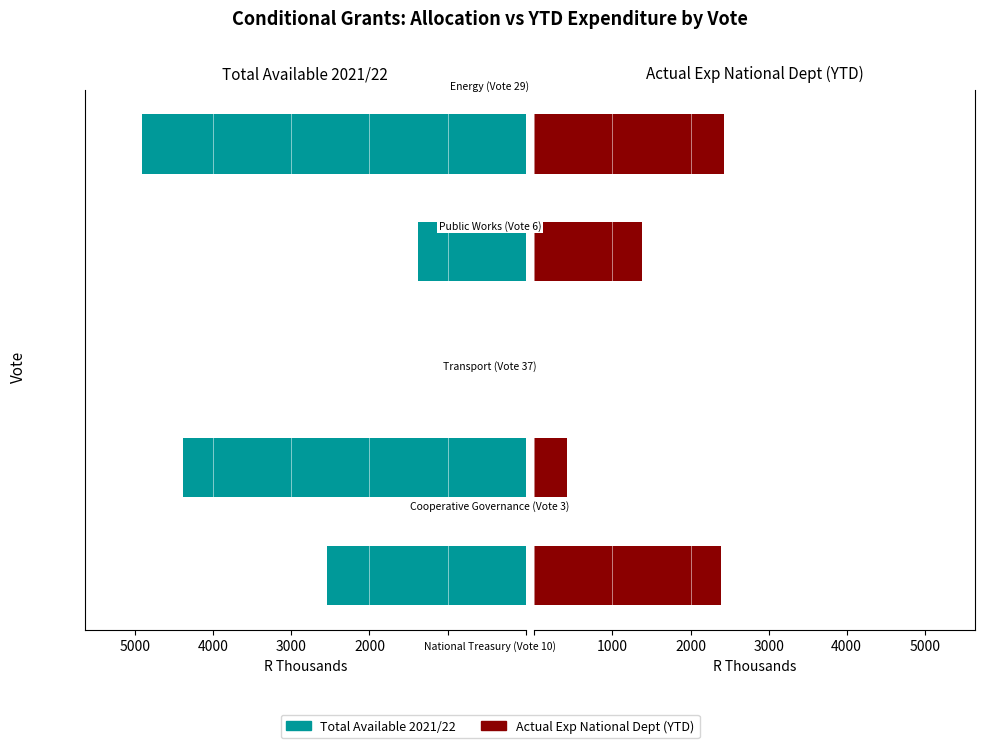

What is the difference between the Actual Exp National Dept (YTD) values at 3000 and 1000?

965